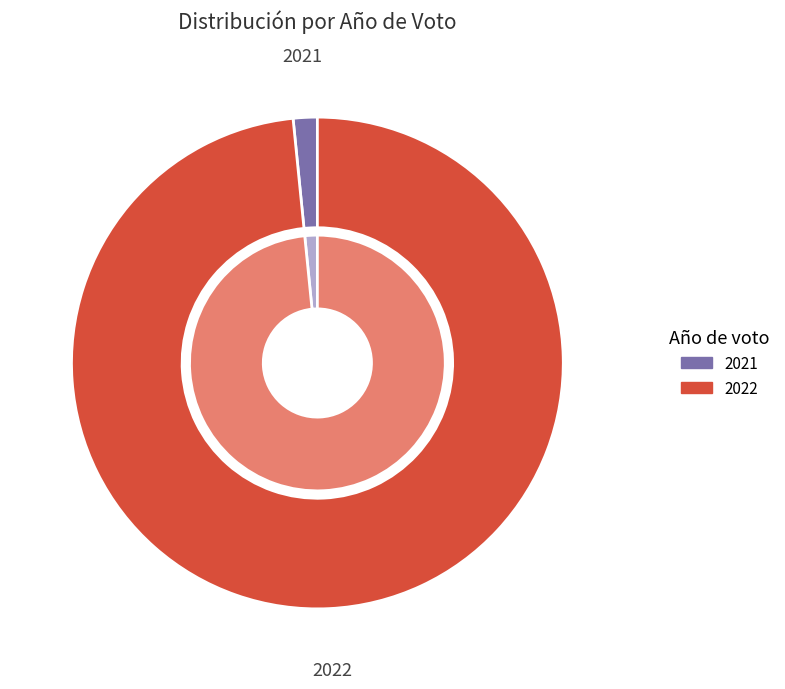

Which slice is the largest?

2022